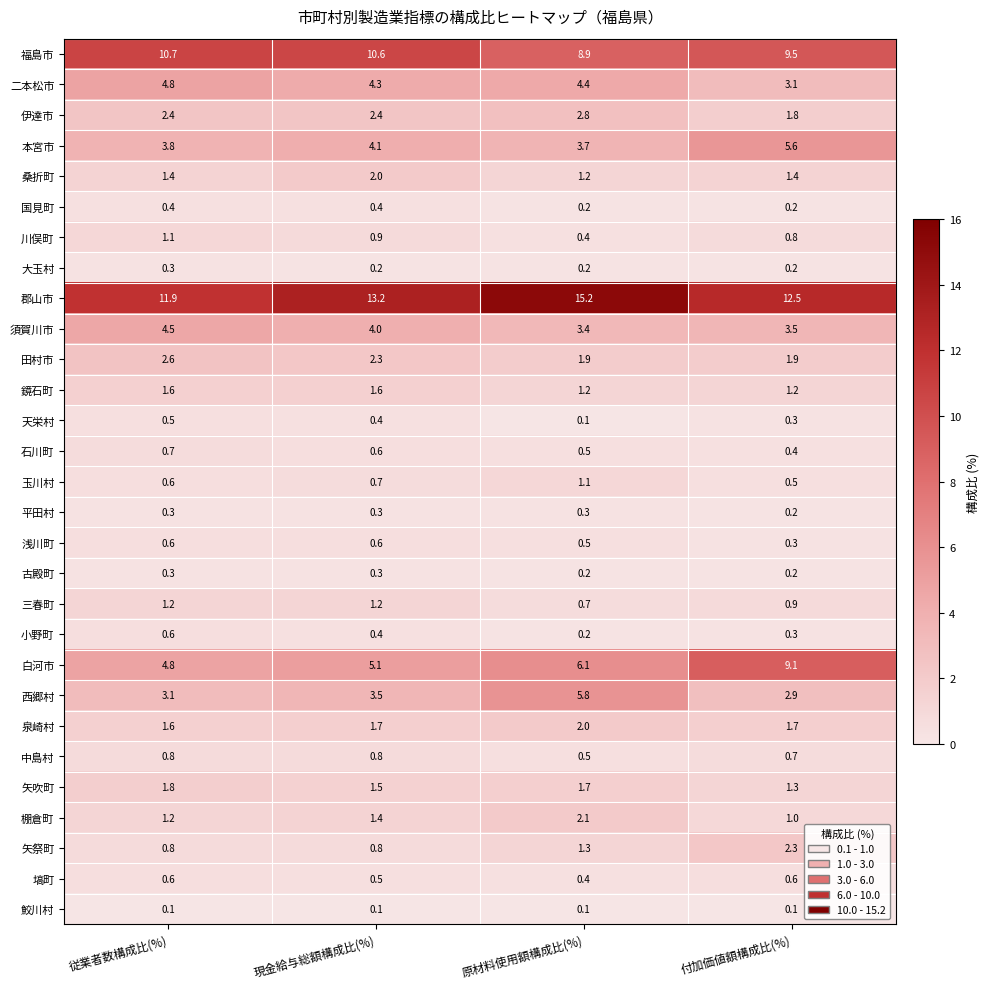

At which category does the chart reach its peak across all series?

原材料使用額構成比(%)